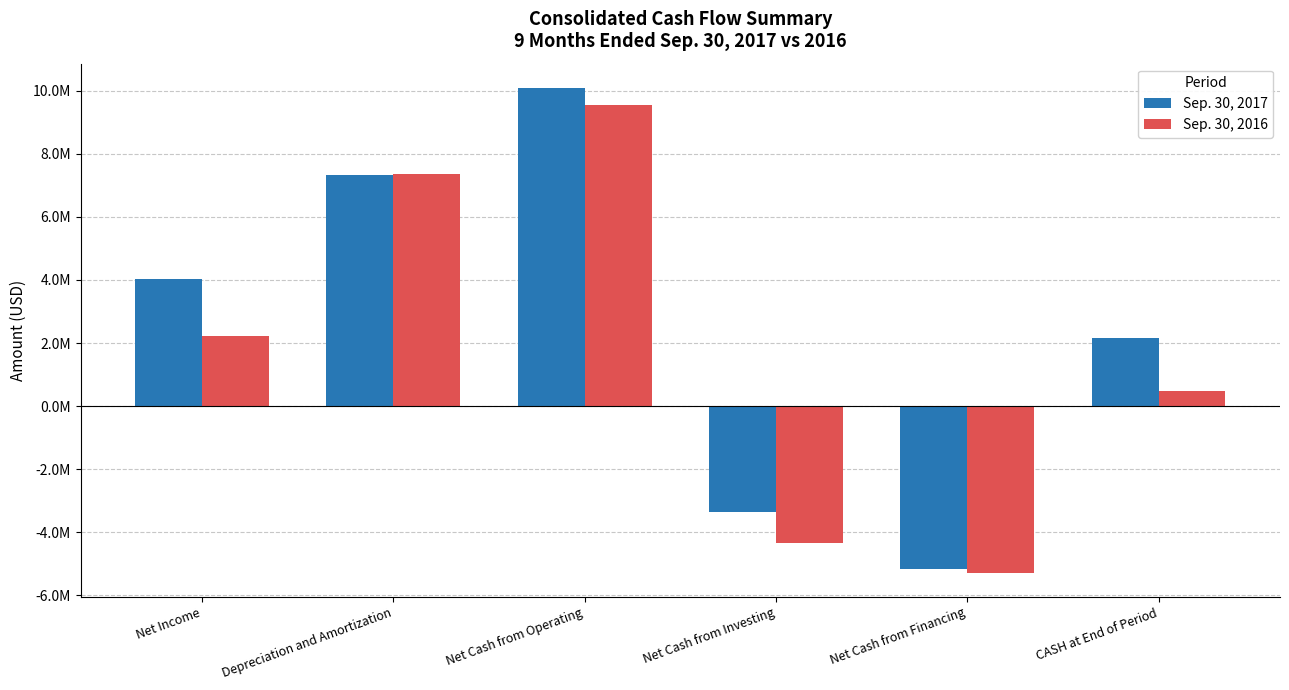

Reading left to right, list all the values displayed in this chart.

Sep. 30, 2017: 4043337	7326131	10091583	-3360853	-5179663	2167181
Sep. 30, 2016: 2220718	7370889	9549148	-4352841	-5278721	469410